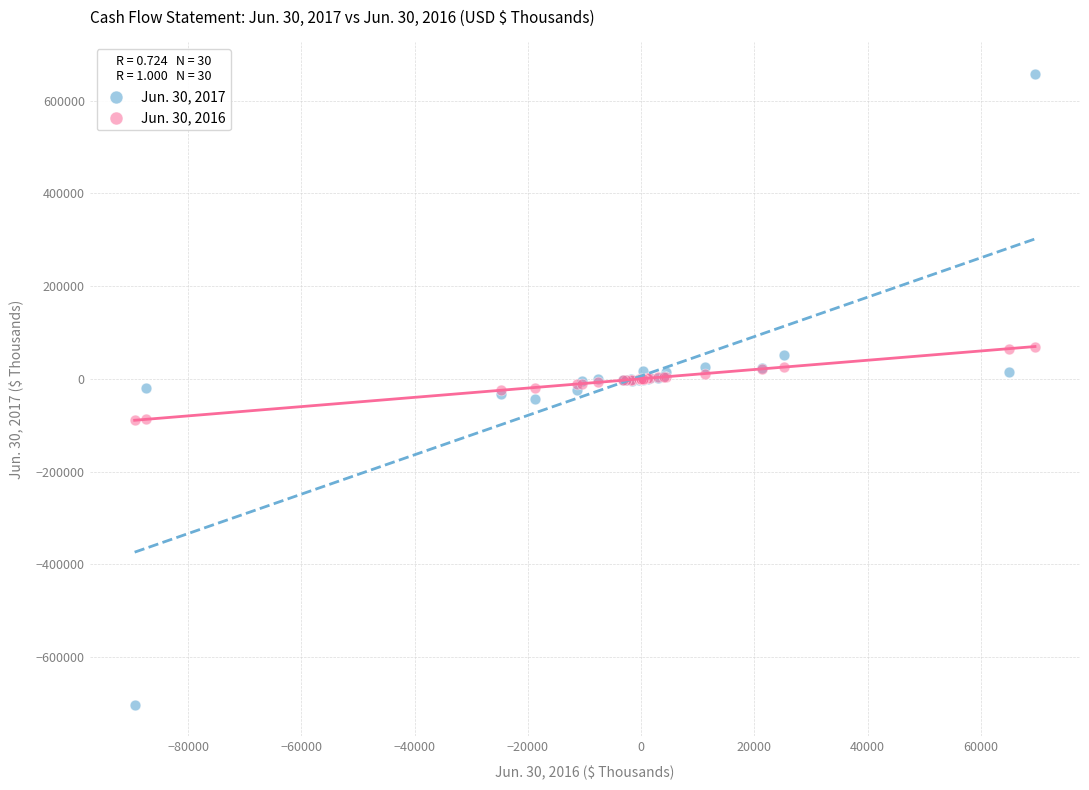

Which series reaches the minimum Y coordinate?

Jun. 30, 2017